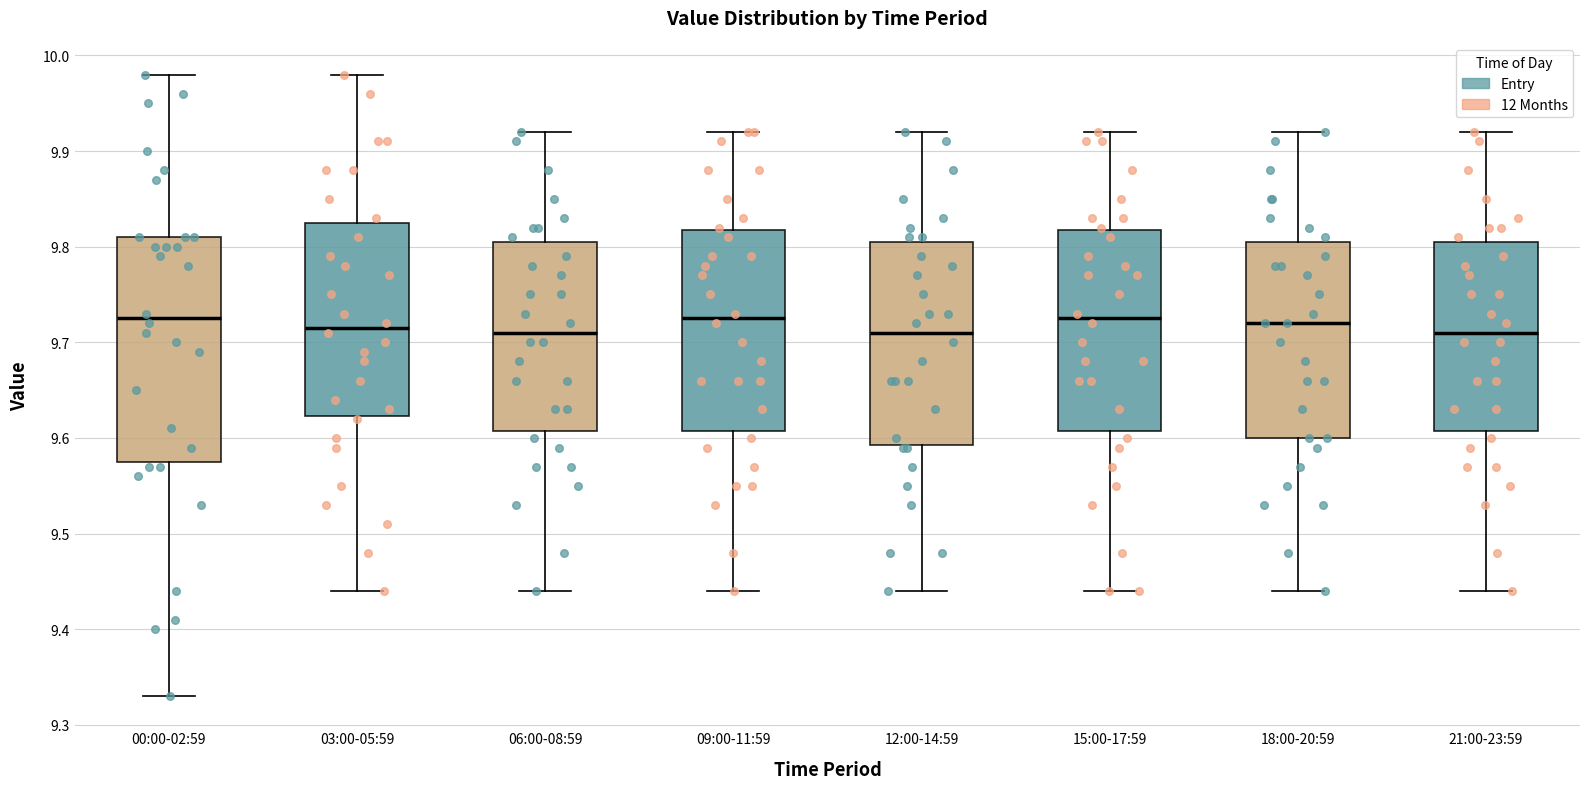

Reading left to right, read every box against the y-axis: the position of its median line, the range the box covers, and the ends of its whiskers. The values are not printed on the chart, so give them approximately, as read against the axis.

00:00-02:59: median 9.73, box 9.58 to 9.81, whiskers 9.33 to 9.98
03:00-05:59: median 9.72, box 9.62 to 9.83, whiskers 9.44 to 9.98
06:00-08:59: median 9.71, box 9.61 to 9.81, whiskers 9.44 to 9.92
09:00-11:59: median 9.73, box 9.61 to 9.82, whiskers 9.44 to 9.92
12:00-14:59: median 9.71, box 9.59 to 9.81, whiskers 9.44 to 9.92
15:00-17:59: median 9.73, box 9.61 to 9.82, whiskers 9.44 to 9.92
18:00-20:59: median 9.72, box 9.60 to 9.81, whiskers 9.44 to 9.92
21:00-23:59: median 9.71, box 9.61 to 9.81, whiskers 9.44 to 9.92